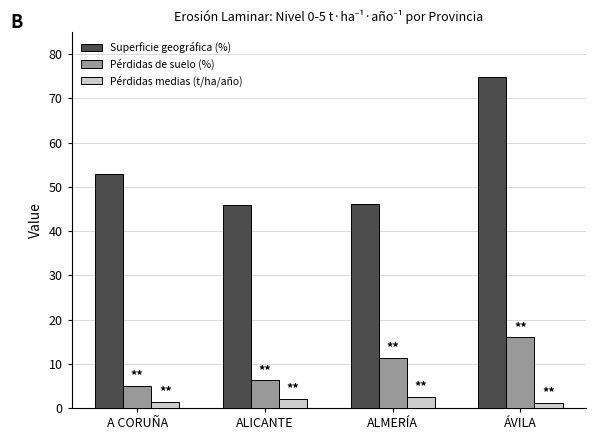

What is the sum of all Superficie geográfica (%) values?

219.7